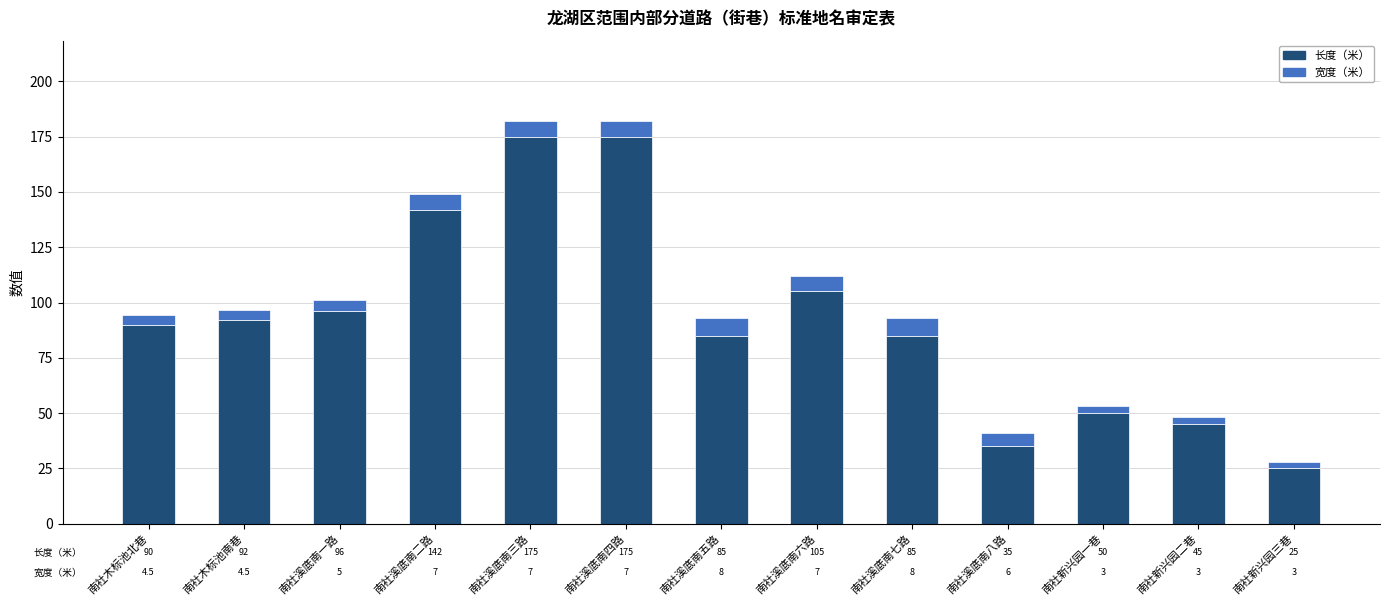

What is the difference between the second highest and minimum values in the 长度（米） series?

150.0